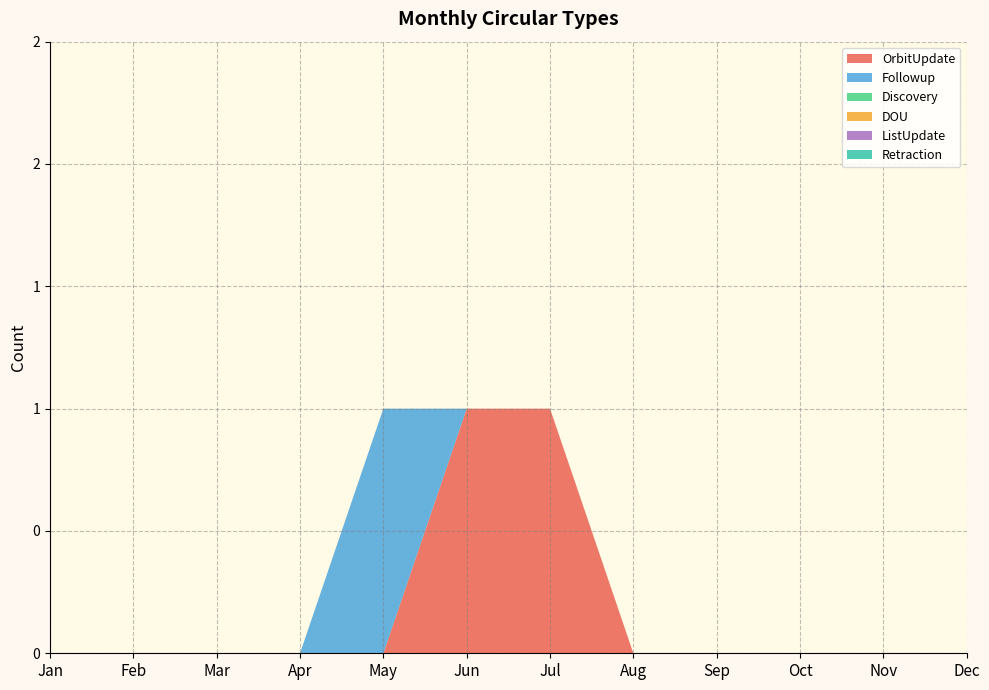

Reading right to left, what are all the values shown in this chart?

OrbitUpdate: 0	0	0	0	0	1	1	0	0	0	0	0
Followup: 0	0	0	0	0	0	0	1	0	0	0	0
Discovery: 0	0	0	0	0	0	0	0	0	0	0	0
DOU: 0	0	0	0	0	0	0	0	0	0	0	0
ListUpdate: 0	0	0	0	0	0	0	0	0	0	0	0
Retraction: 0	0	0	0	0	0	0	0	0	0	0	0